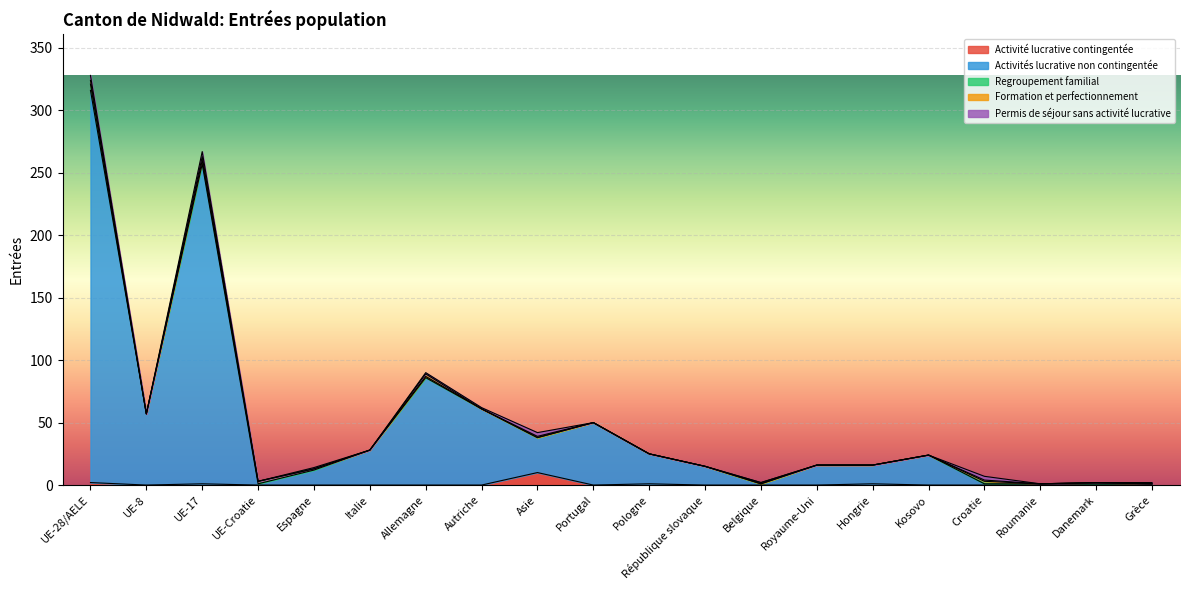

How many categories are shown in the chart?

20